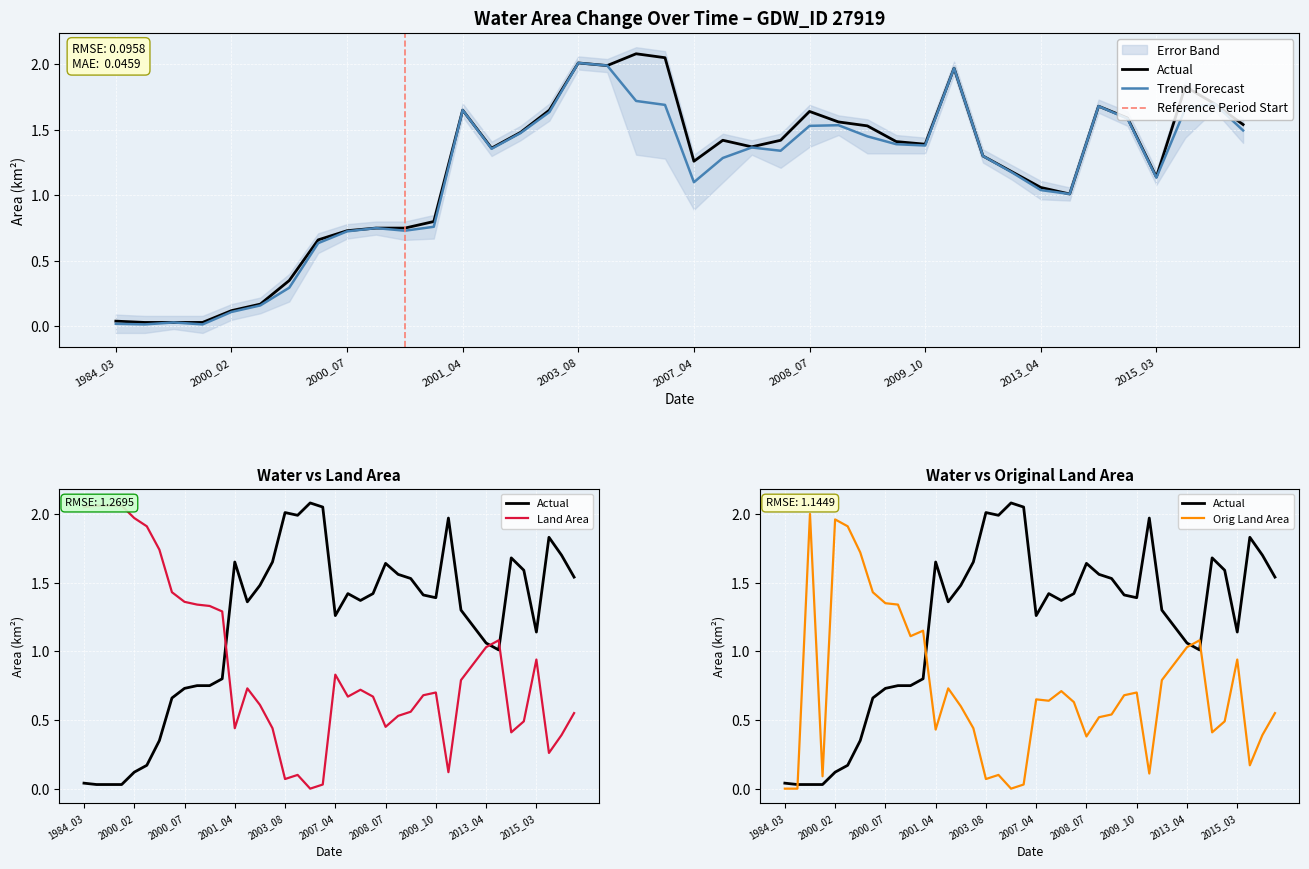

What is the difference between the maximum and minimum values in the origWaterArea series?

2.0